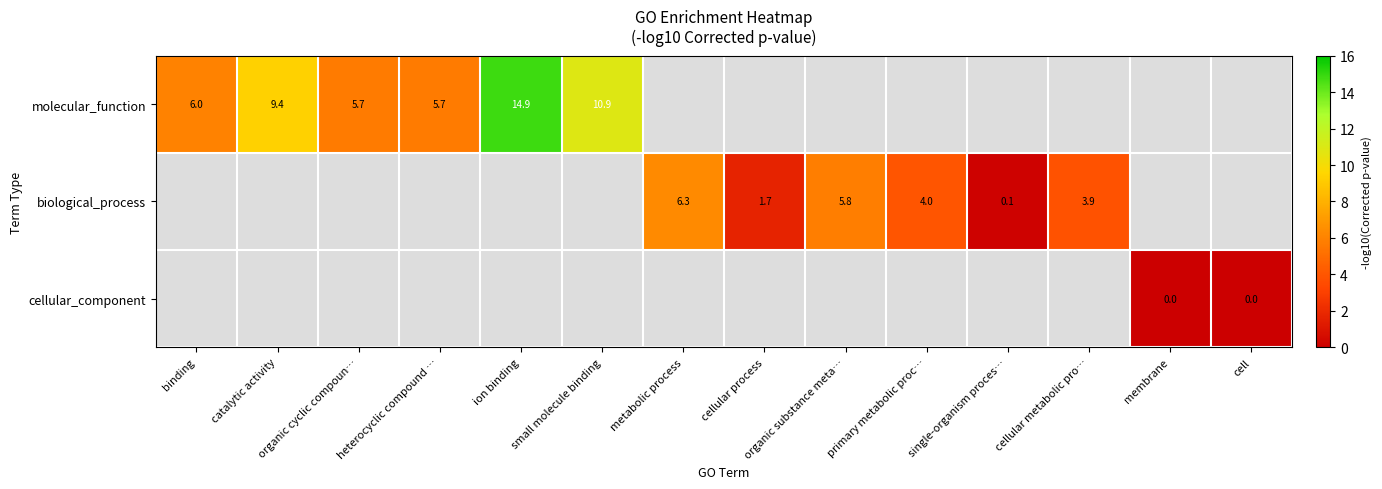

At which category does the chart reach its minimum across all series?

membrane